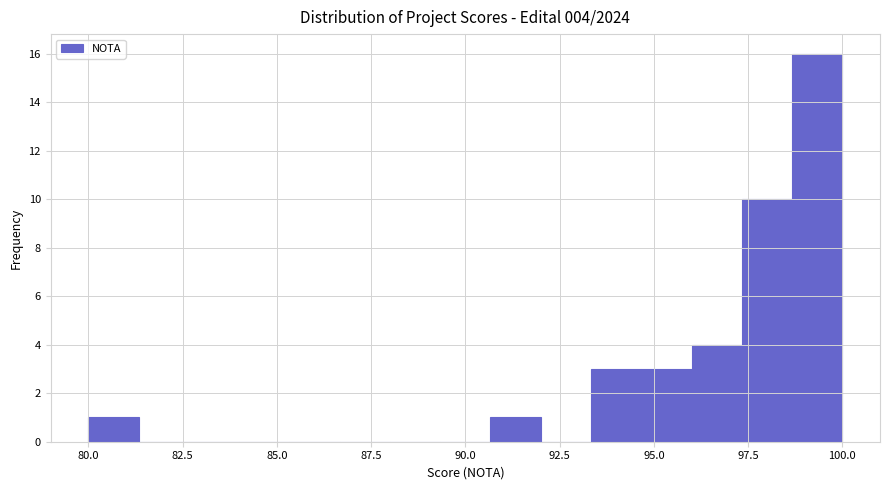

Around what value on the x-axis is the tallest bar? Give the approximate position of its centre, as read against the axis.

99.5